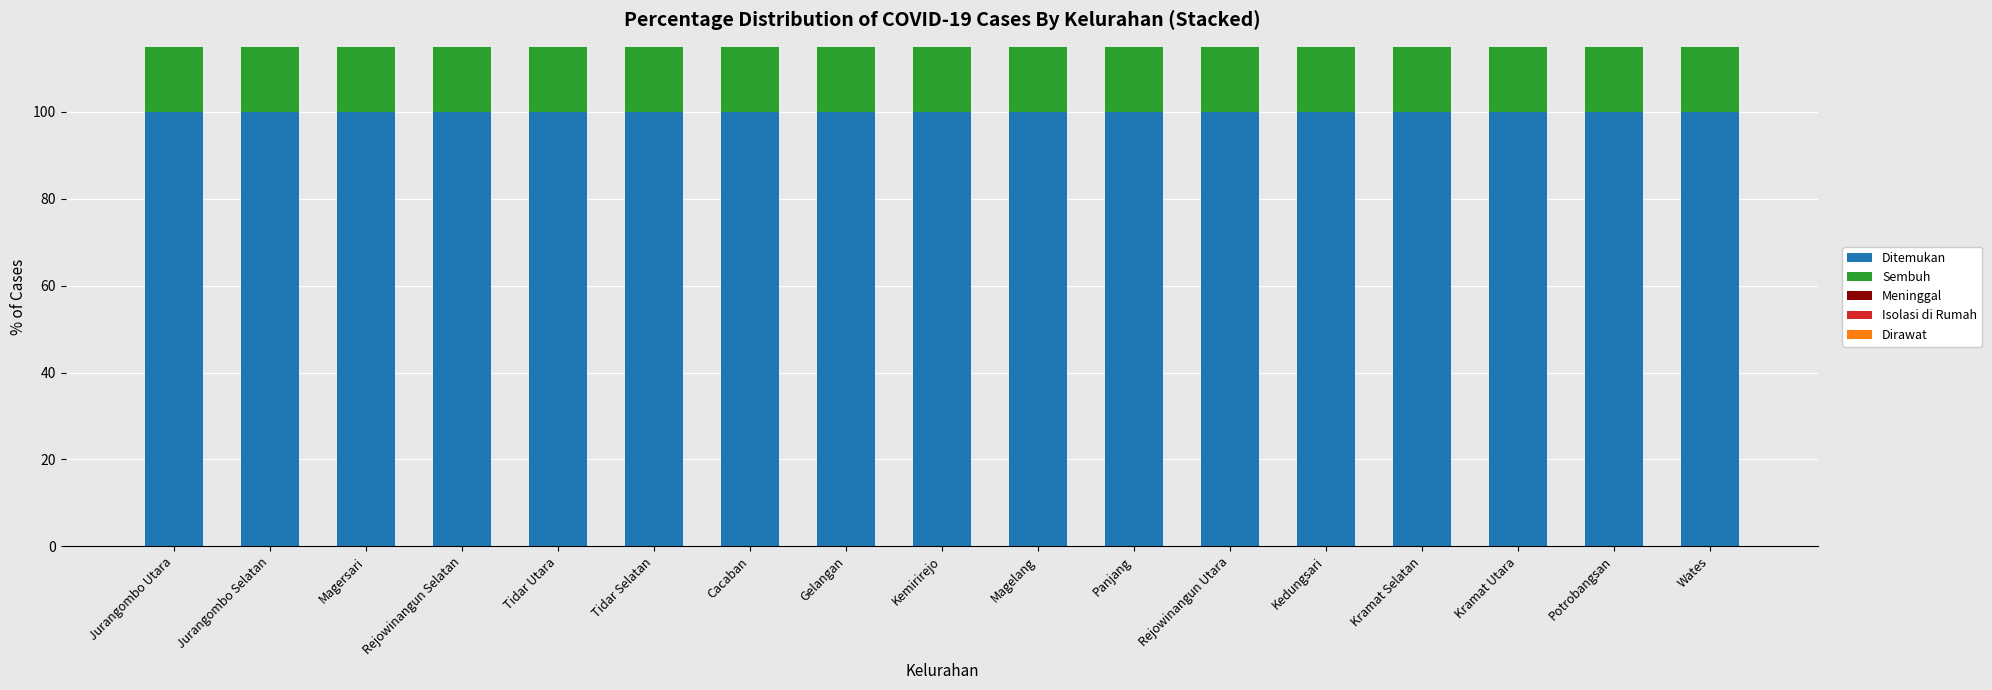

What is the average value of the Ditemukan series?

100.0